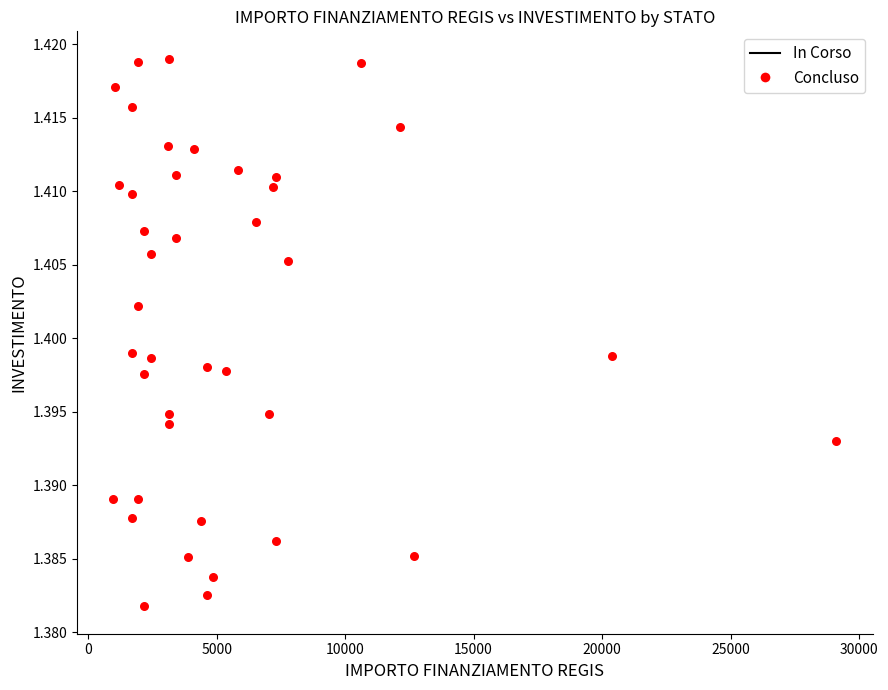

What is the range of X values (max minus min)?

28148.0